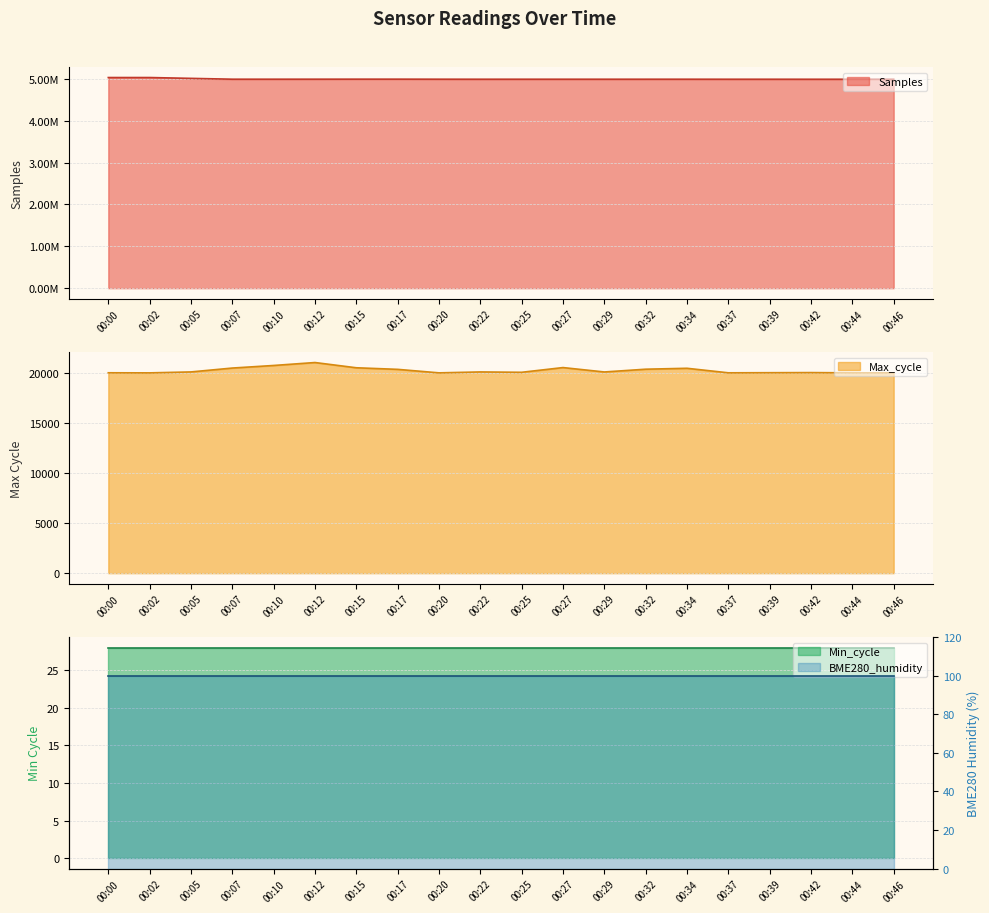

The value of Max_cycle at 00:22 is 20118. True or false?

True